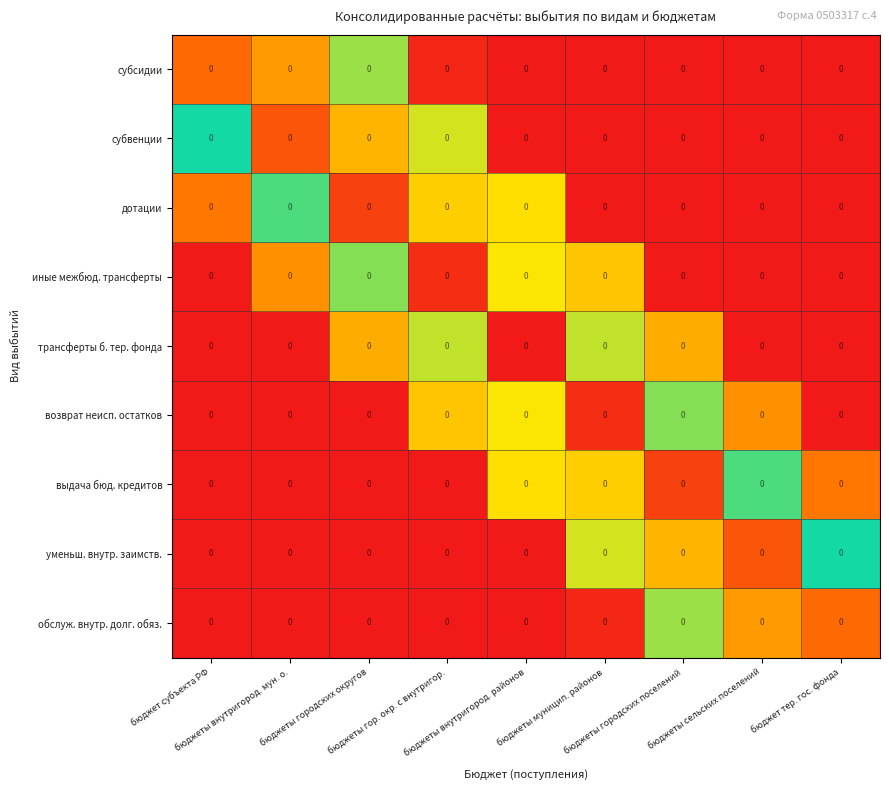

Between бюджеты муницип. районов and бюджет субъекта РФ, which is larger?

бюджет субъекта РФ